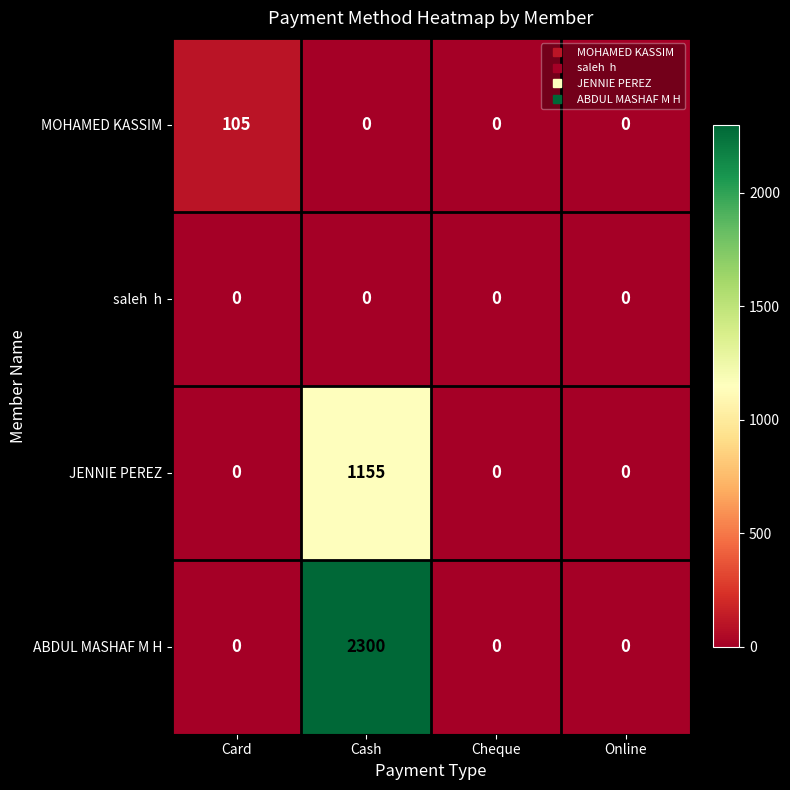

How many JENNIE PEREZ values are between 0 and 1155?

4